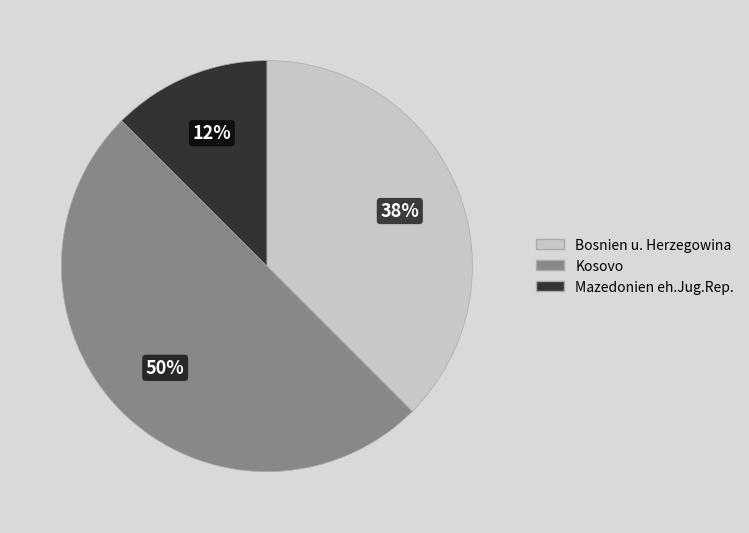

Do Kosovo and Bosnien u. Herzegowina together represent more than half of the pie?

Yes